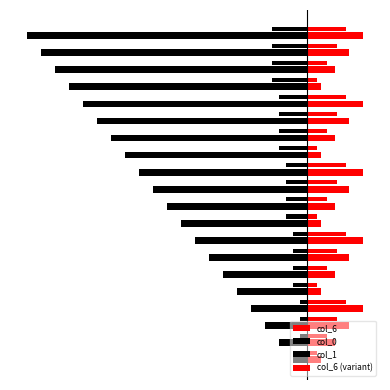

How many values in the col_0 series are below -10?

10